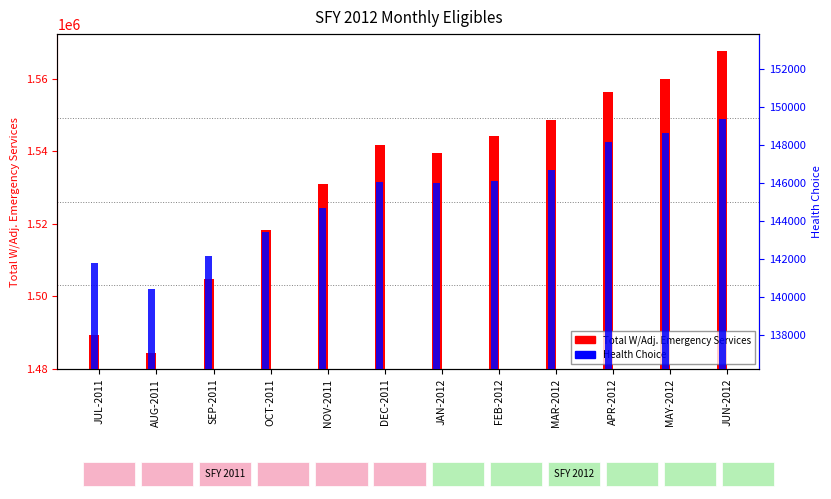

The TOTAL W/ADJ. EMERGENCY SERVICES series shows 471514 at JUL-2011. True or false?

False